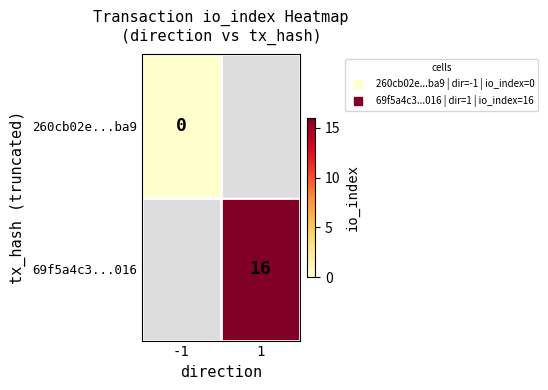

Rank the series by their average value, from lowest to highest.

260cb02e...ba9, 69f5a4c3...016